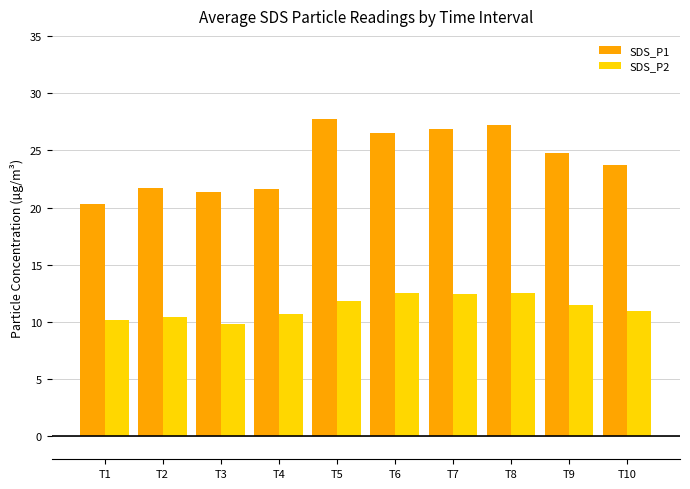

Between T4 and T6, which series saw the biggest shift?

SDS_P1